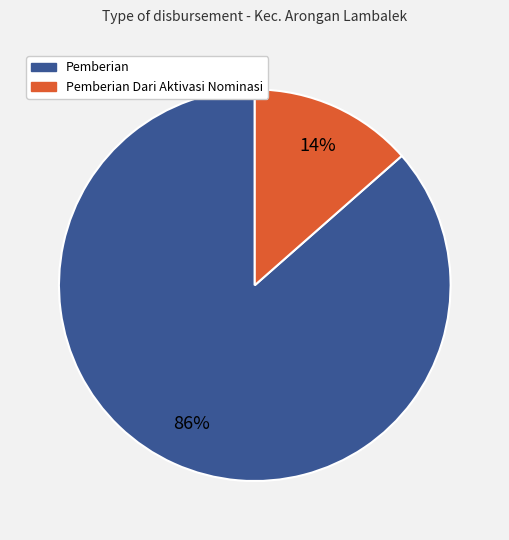

Is there any slice that represents more than half of the pie?

Yes